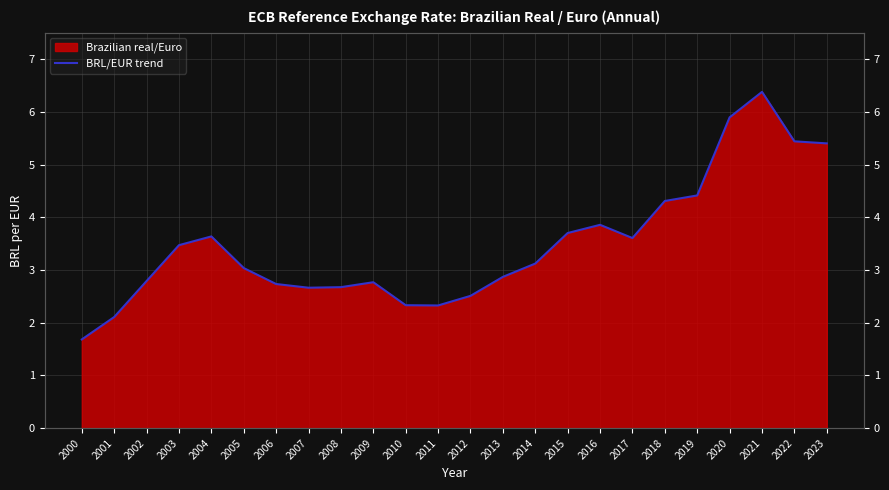

How many lines are shown in the chart?

1